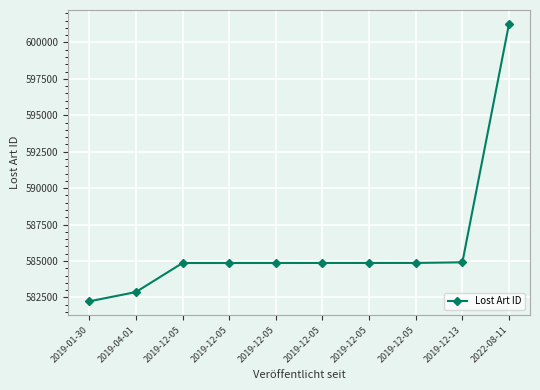

How many data points are less than 584866?

5